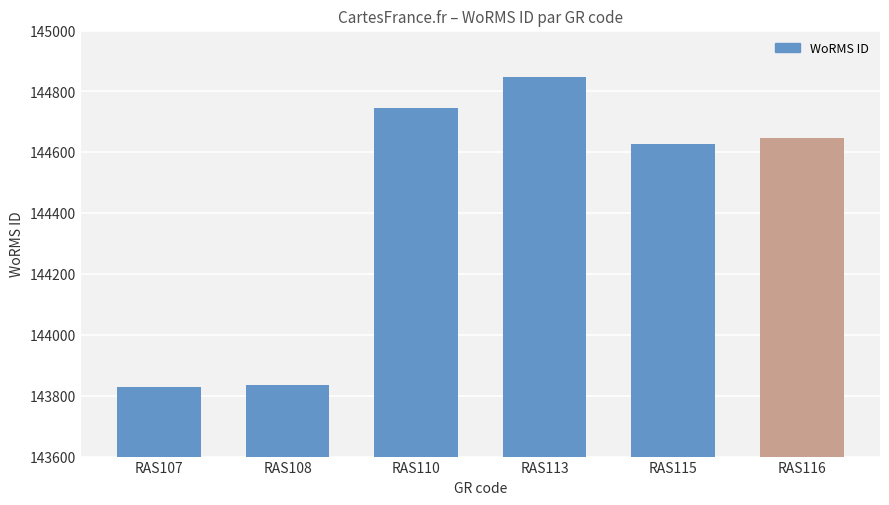

What value does the data have at RAS107, to the nearest 50?

143850